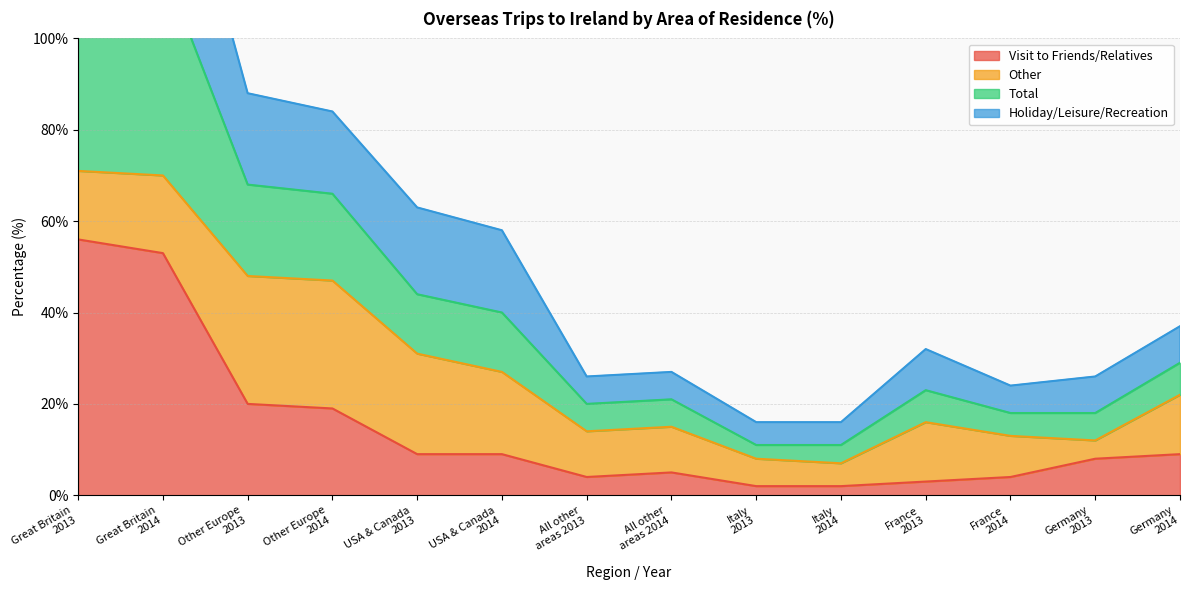

Which category has the highest value across all series?

Great Britain 2014